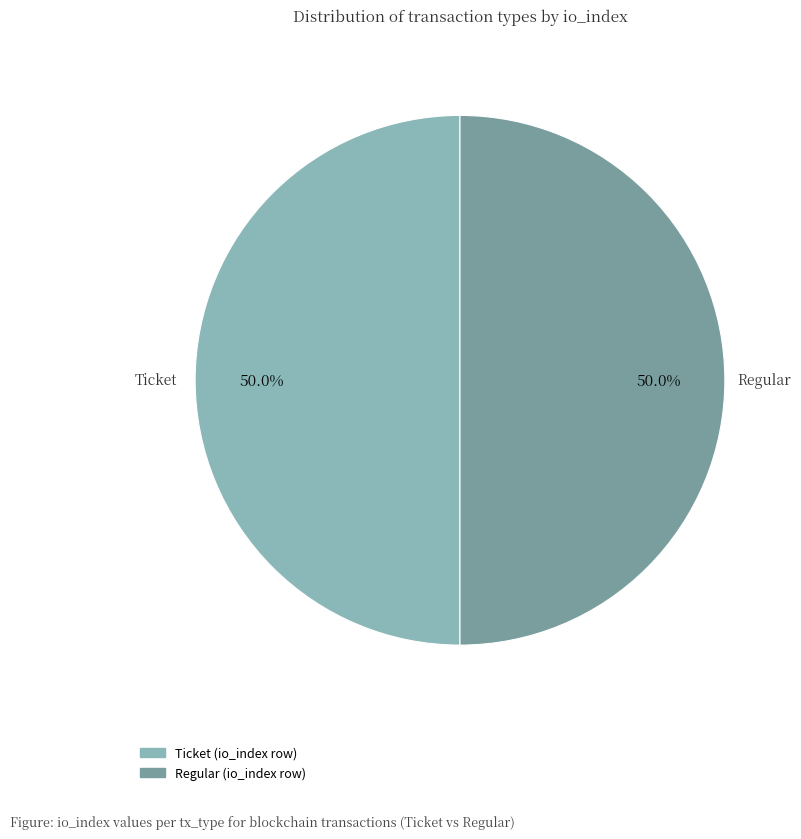

How many slices are in this pie chart?

2